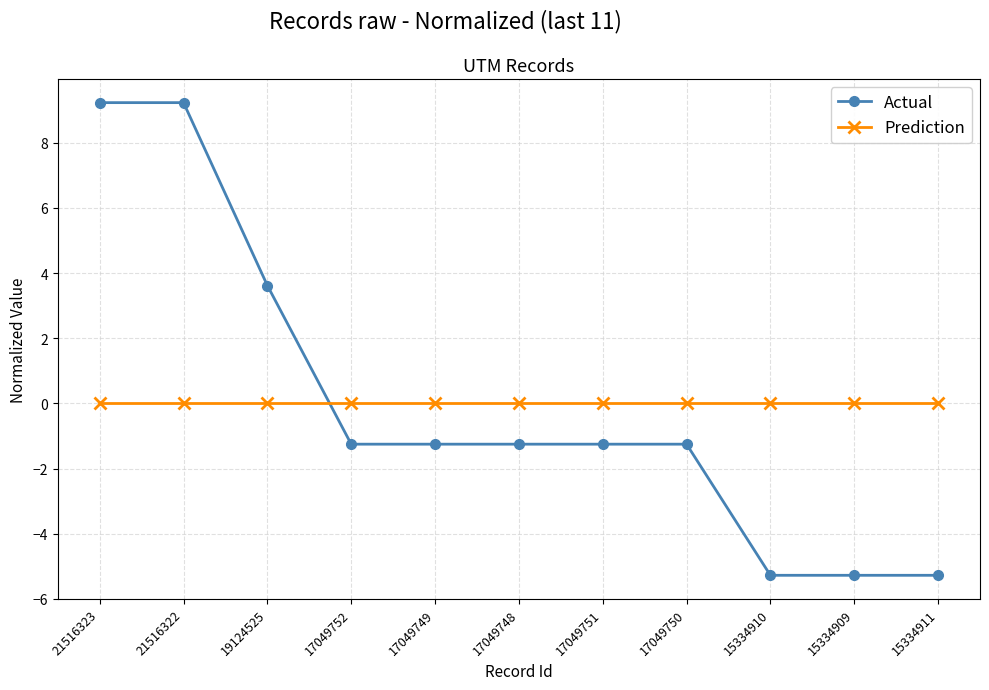

What is the spread (max minus min) of values at 17049750?

1.3